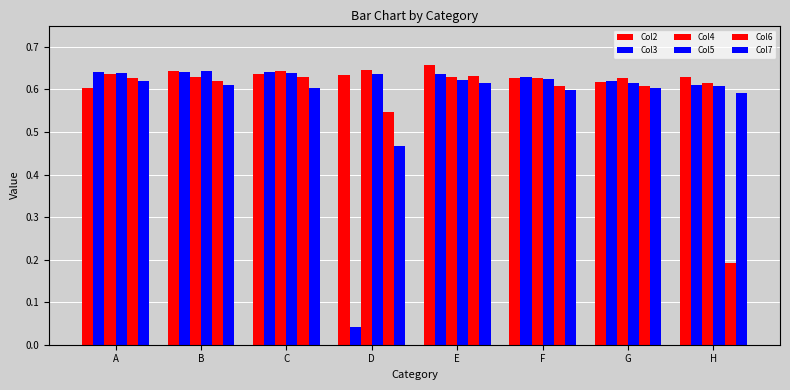

Is it true that Col7 equals 0.1 at D?

False